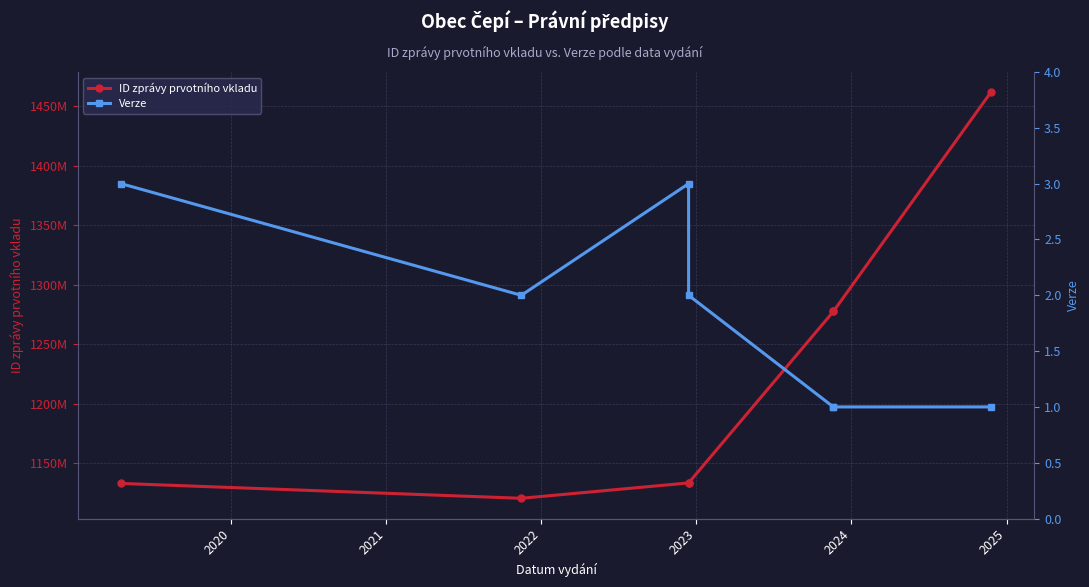

Is it true that Verze equals 2 at 2025?

False